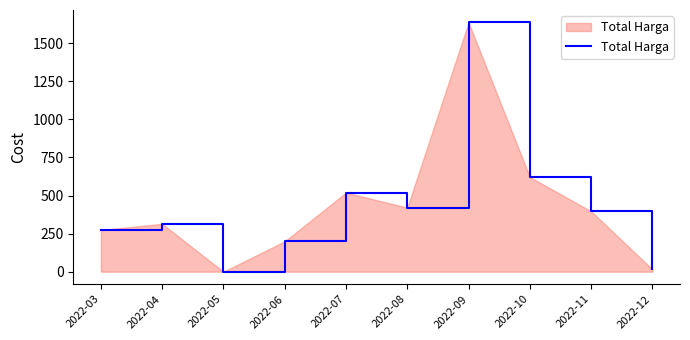

Reading left to right, what are all the values shown in this chart?

2022-03=273.5	2022-04=314.1	2022-05=0.0	2022-06=199.2	2022-07=519.0	2022-08=420.6	2022-09=1636.6	2022-10=621.1	2022-11=396.7	2022-12=14.8